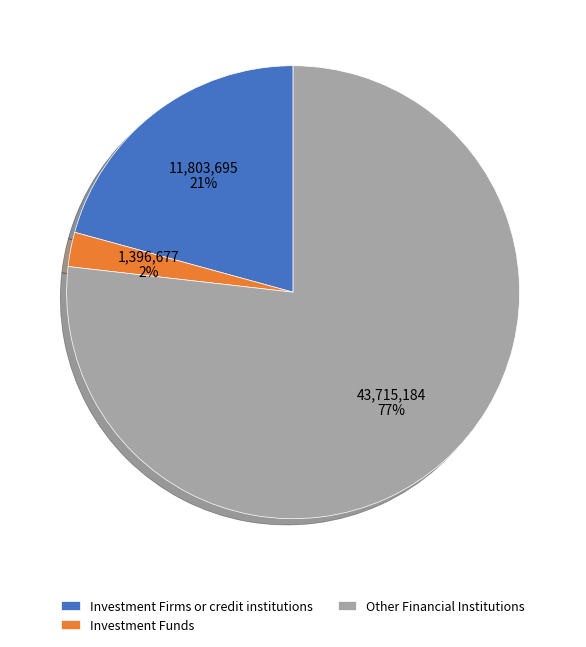

Combined, do Investment Firms or credit institutions and Other Financial Institutions account for over 50%?

Yes